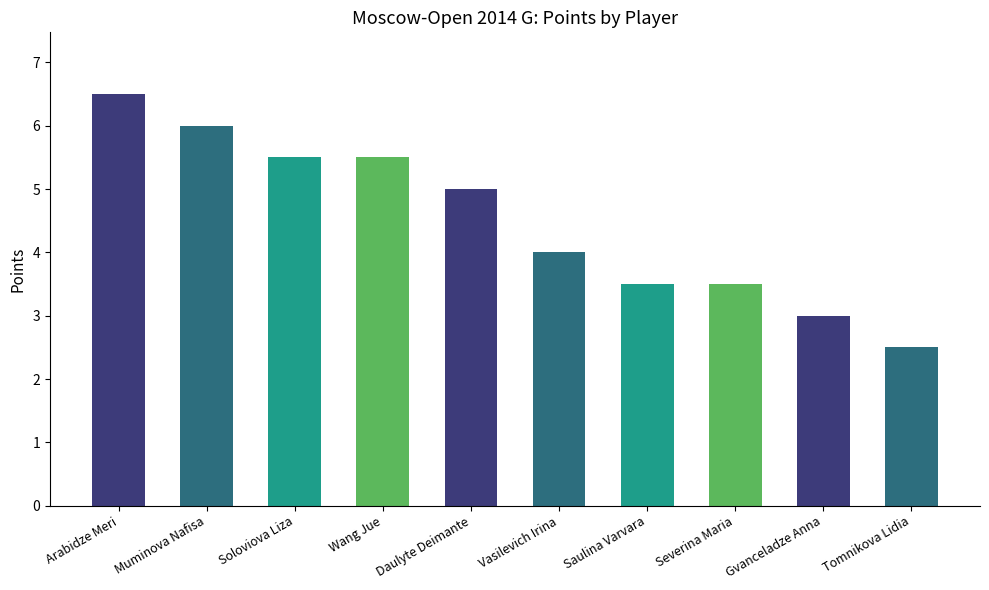

Is it true that the value at Arabidze Meri is 11.0?

False